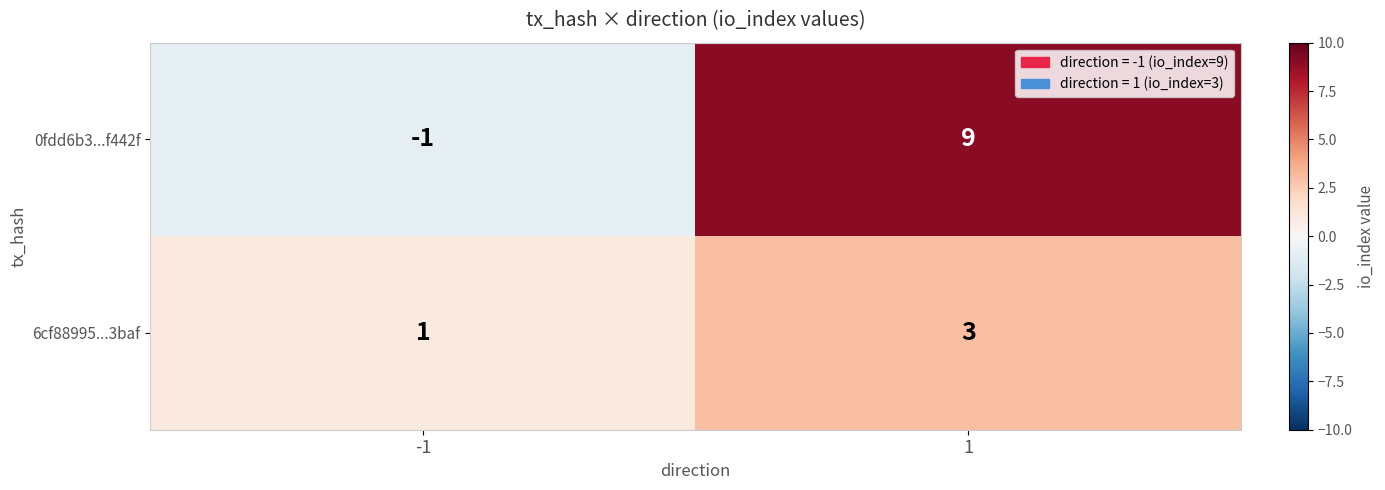

What is the difference between the maximum and minimum values in the 0fdd6b3...f442f series?

10